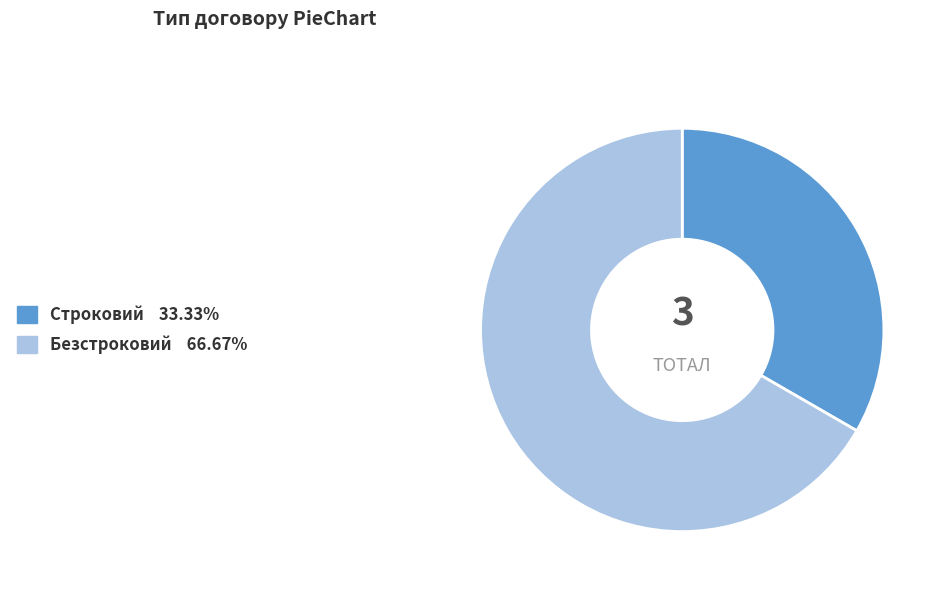

Which category has the smallest portion of the pie?

Строковий